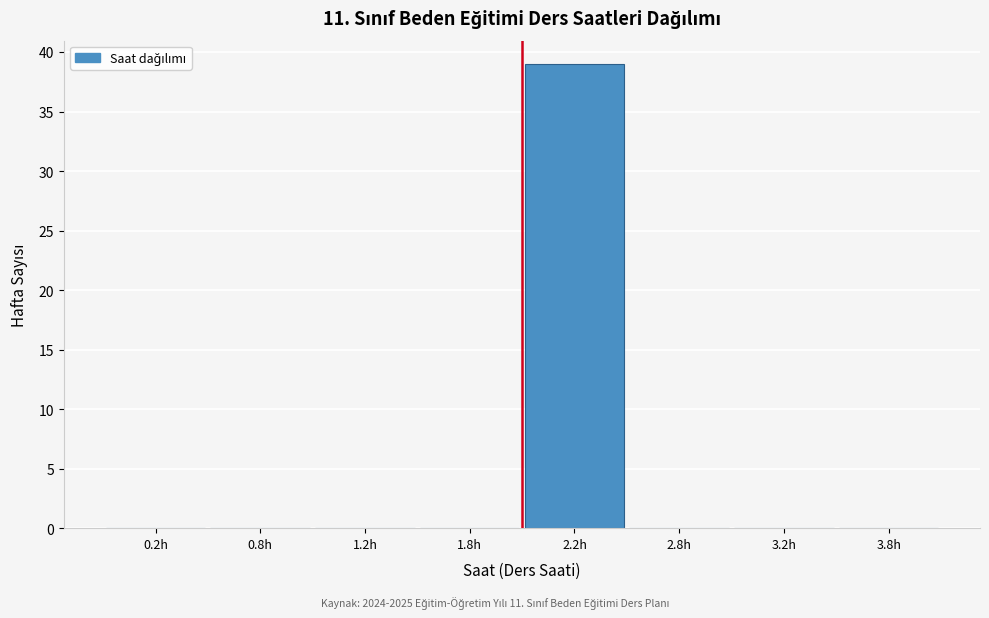

Reading left to right, list all the values displayed in this chart.

0.2h=0	0.8h=0	1.2h=0	1.8h=0	2.2h=39	2.8h=0	3.2h=0	3.8h=0